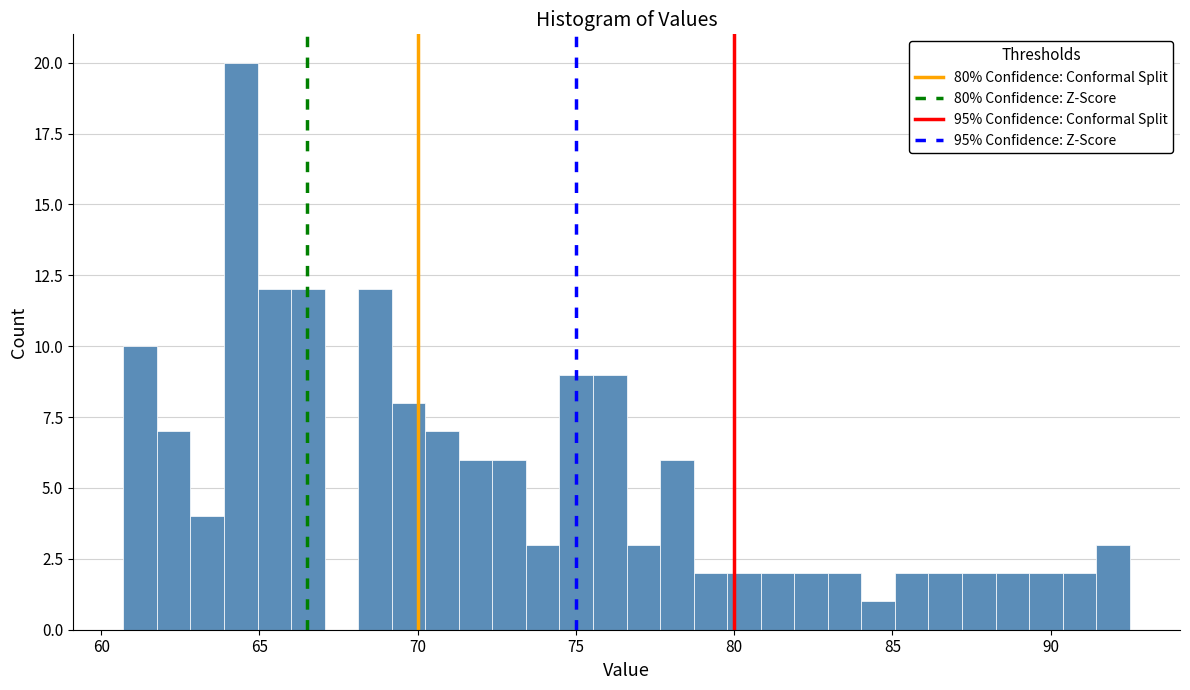

Around what value on the x-axis is the tallest bar? Give the approximate position of its centre, as read against the axis.

64.5